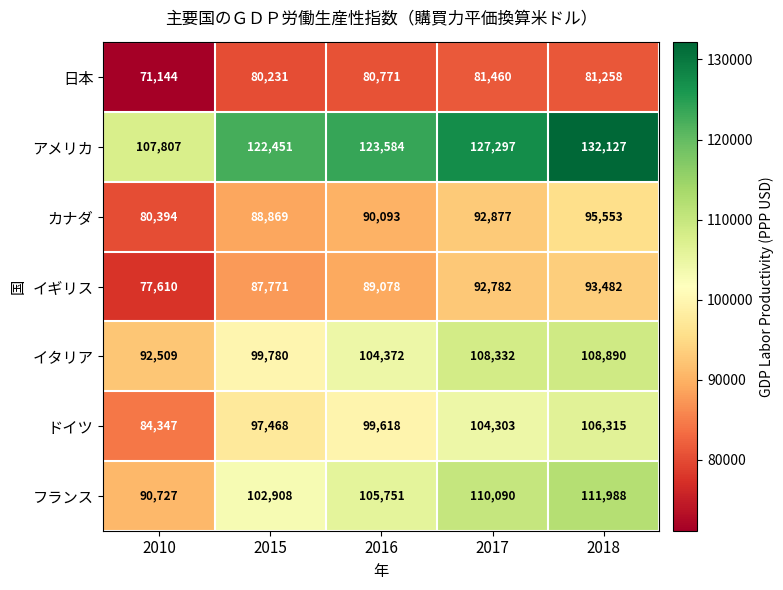

Is the value of カナダ at 2016 greater than the value of フランス at 2016?

No